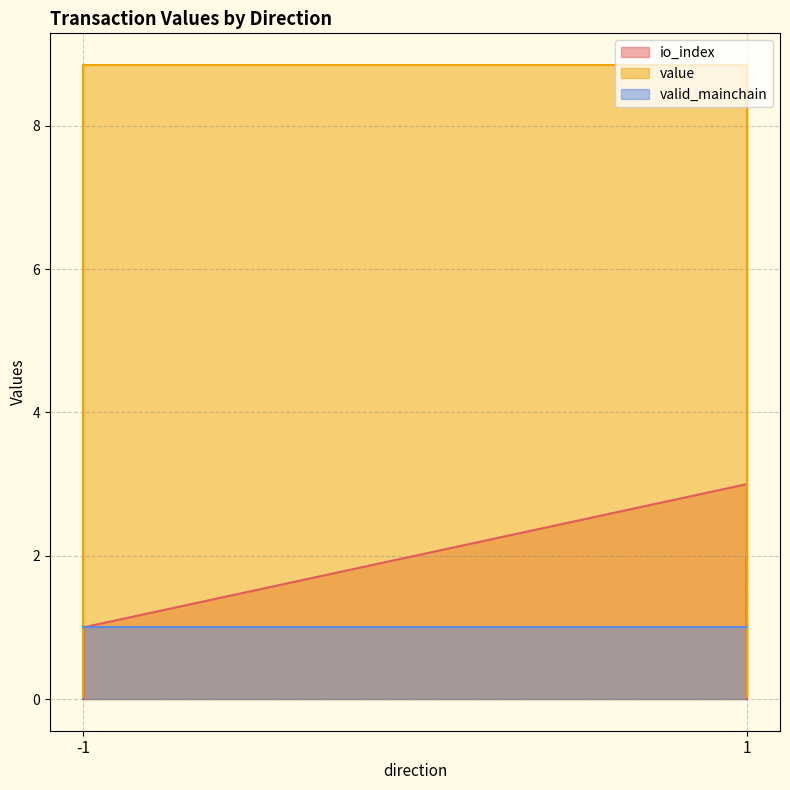

What is the spread (max minus min) of values at -1?

7.9